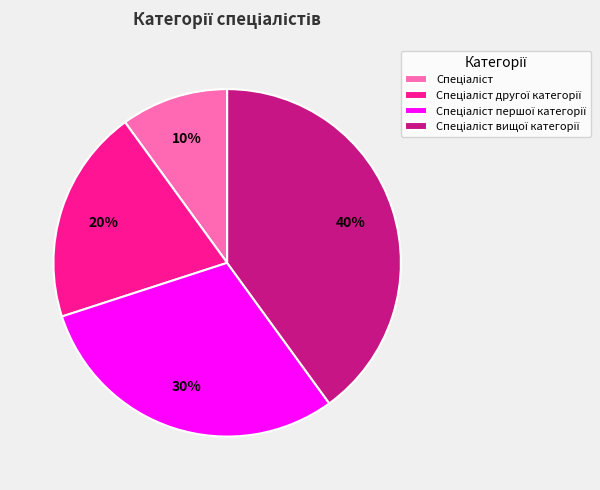

To the nearest percent, what is the difference between the largest and smallest slice percentages?

30%